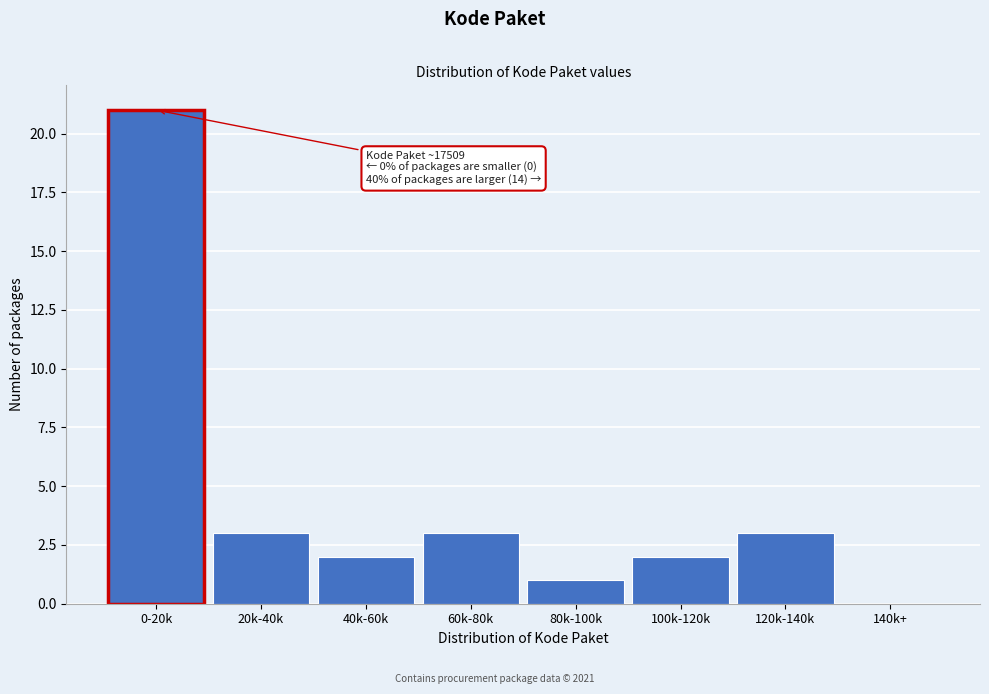

Reading right to left, list all the values displayed in this chart.

140k+=0	120k-140k=3	100k-120k=2	80k-100k=1	60k-80k=3	40k-60k=2	20k-40k=3	0-20k=21